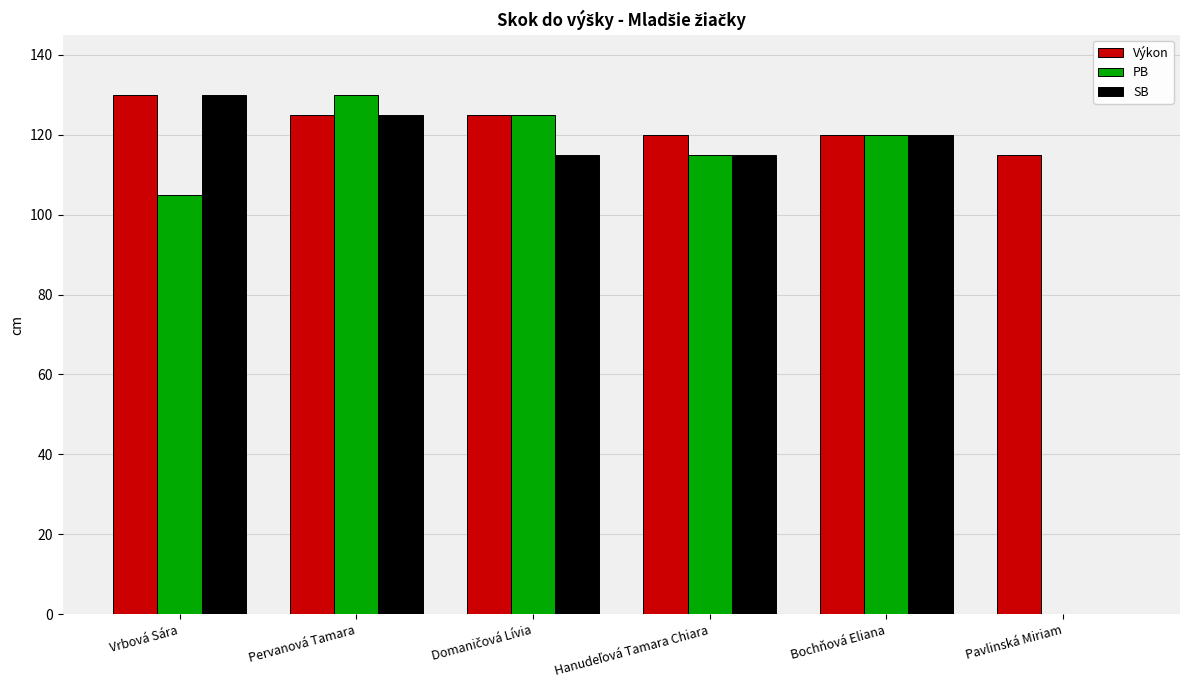

How many groups of bars are there?

6